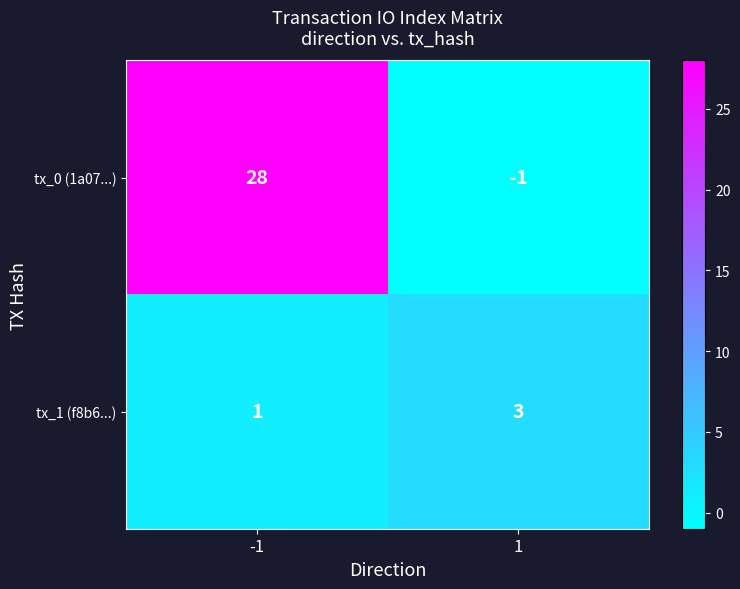

Is the value of tx_1 (f8b6...) at 1 greater than the value of tx_0 (1a07...) at 1?

Yes